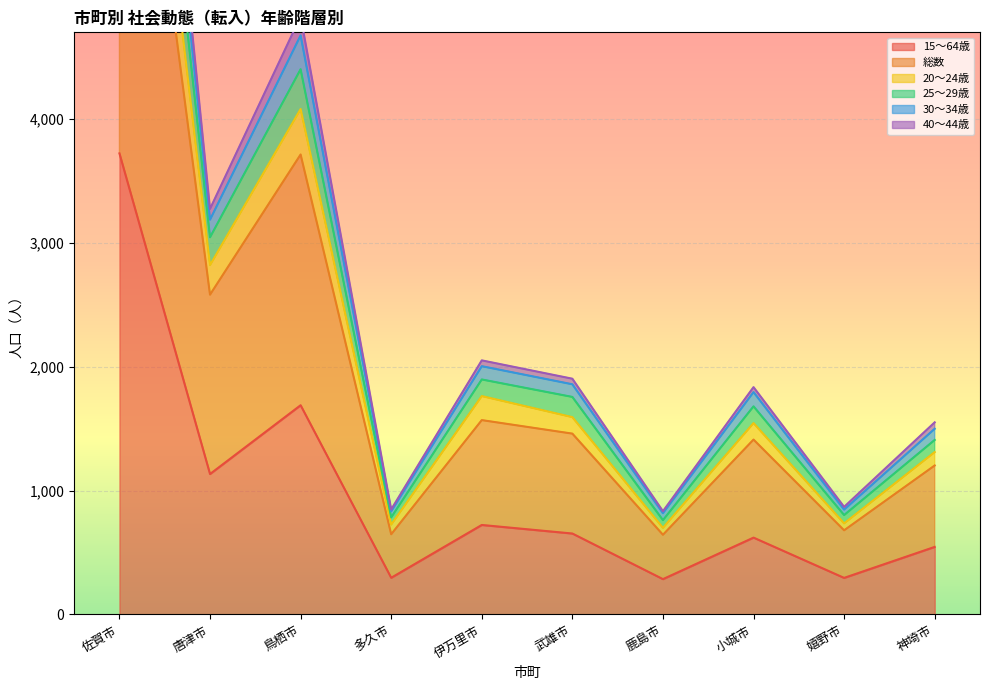

What position from the left is 鹿島市?

7